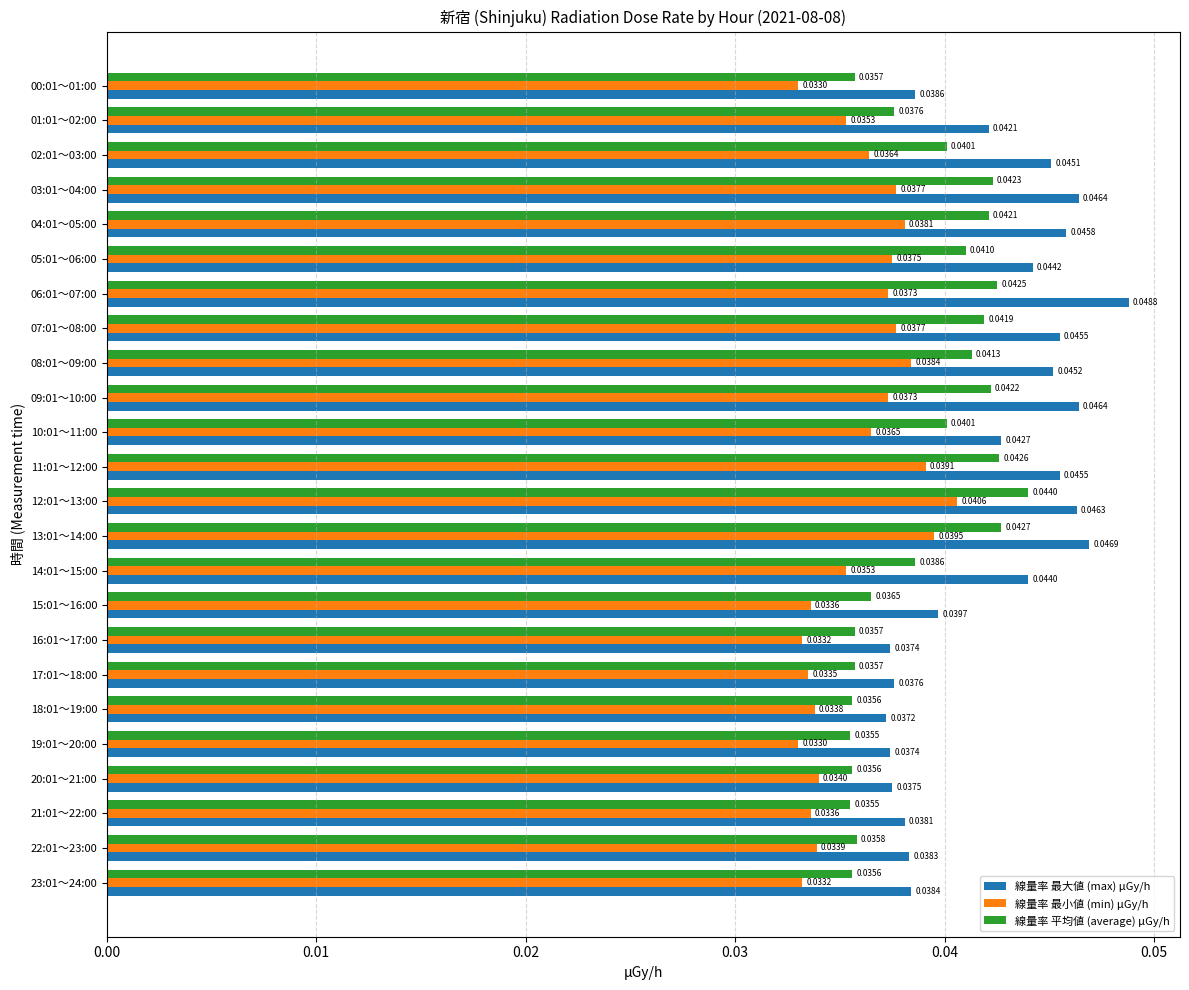

List the series in order of their overall mean, lowest first.

線量率 最小値 (min) μGy/h, 線量率 平均値 (average) μGy/h, 線量率 最大値 (max) μGy/h